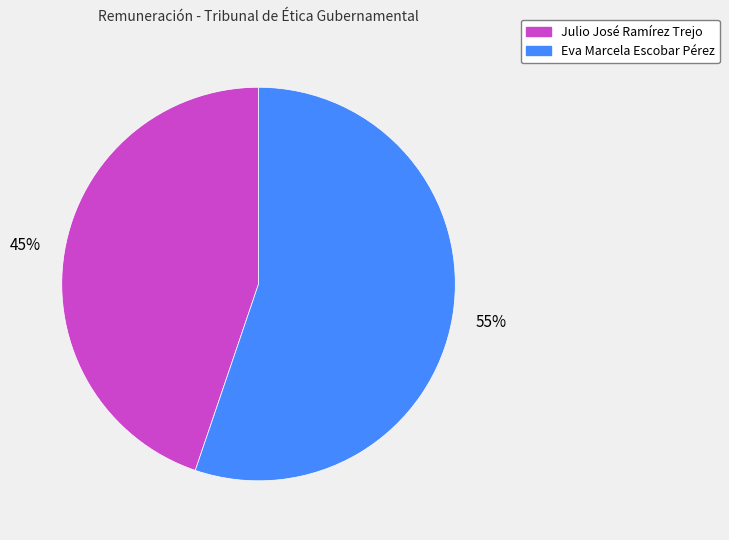

To the nearest percent, what is the difference between the largest and smallest slice percentages?

10%